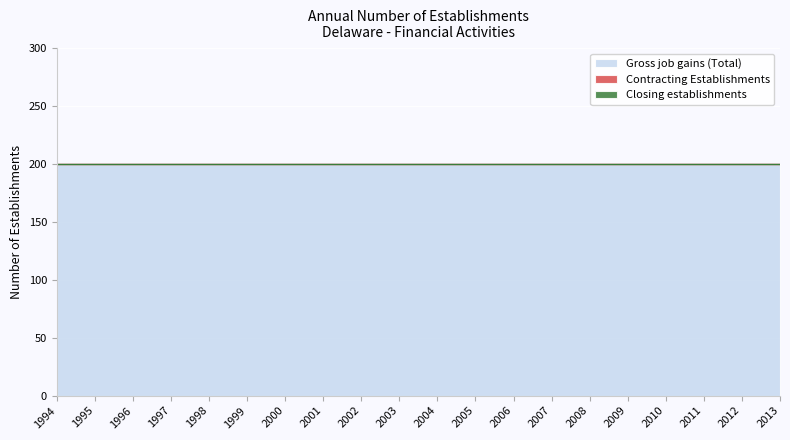

Reading left to right, list all the values displayed in this chart.

Gross job gains (Total): 200	200	200	200	200	200	200	200	200	200	200	200	200	200	200	200	200	200	200	200
Contracting Establishments: 0	0	0	0	0	0	0	0	0	0	0	0	0	0	0	0	0	0	0	0
Closing establishments: 0	0	0	0	0	0	0	0	0	0	0	0	0	0	0	0	0	0	0	0